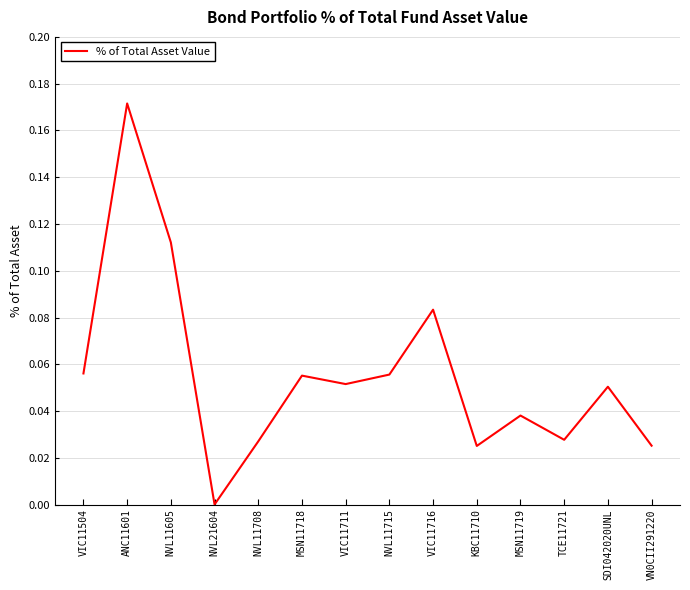

Does the chart have visible grid lines?

Yes